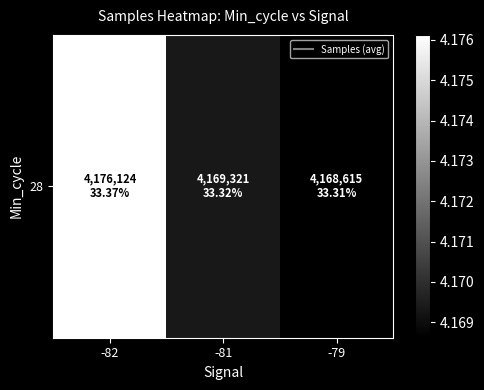

The value at -82 is 5723640.3. True or false?

False